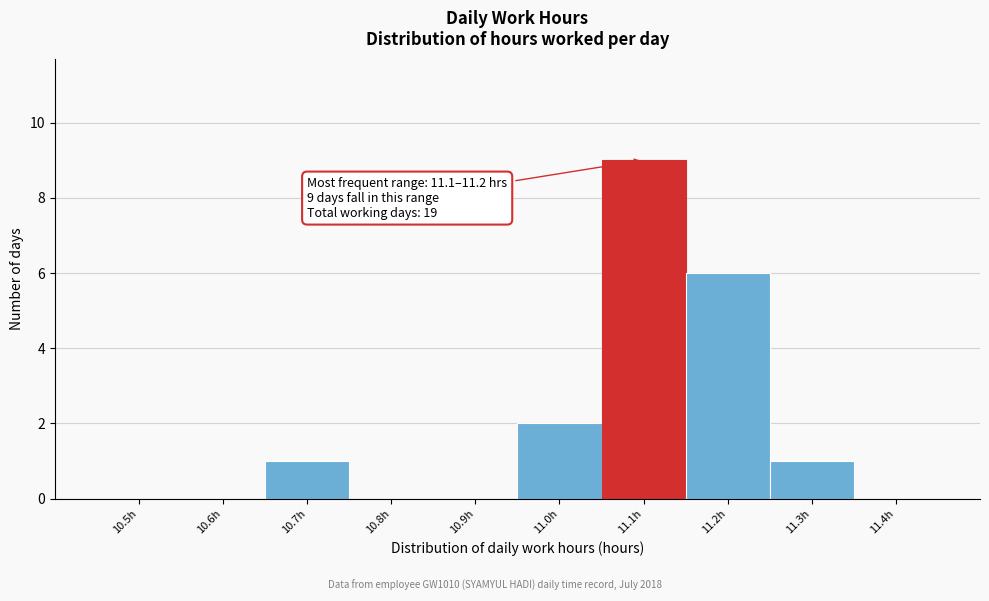

Reading left to right, list all the values displayed in this chart.

10.5h=0	10.6h=0	10.7h=1	10.8h=0	10.9h=0	11.0h=2	11.1h=9	11.2h=6	11.3h=1	11.4h=0